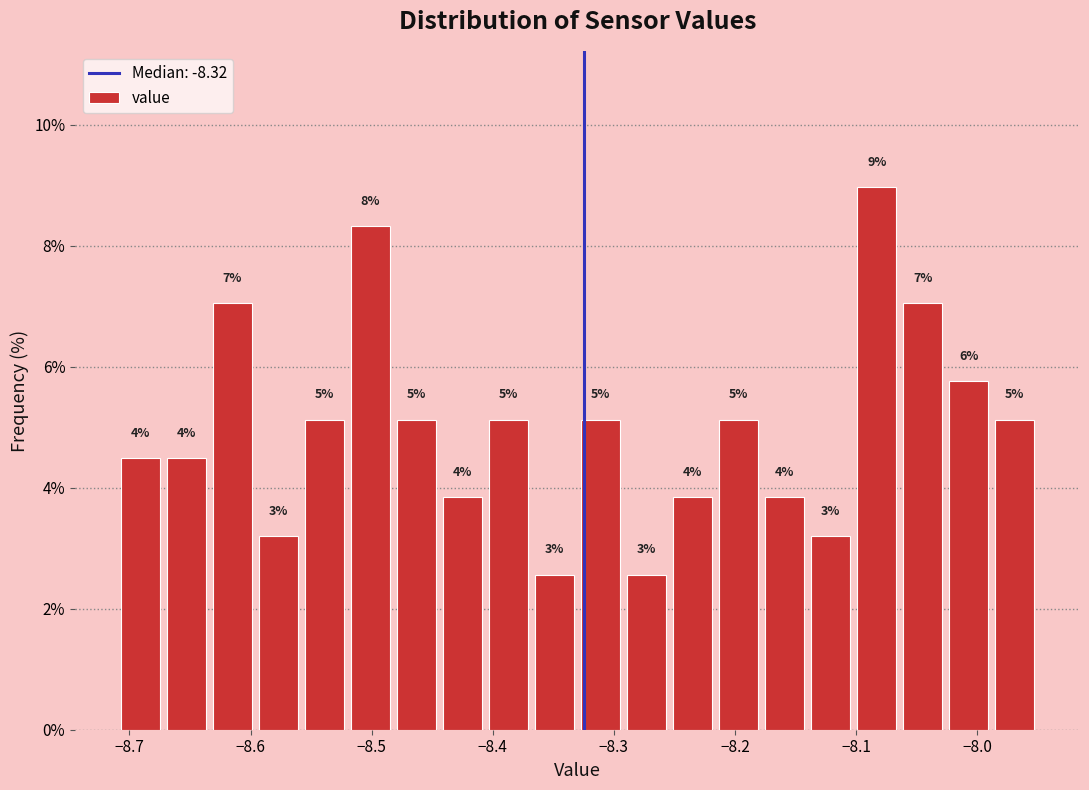

Around what value on the x-axis is the tallest bar? Give the approximate position of its centre, as read against the axis.

-8.08